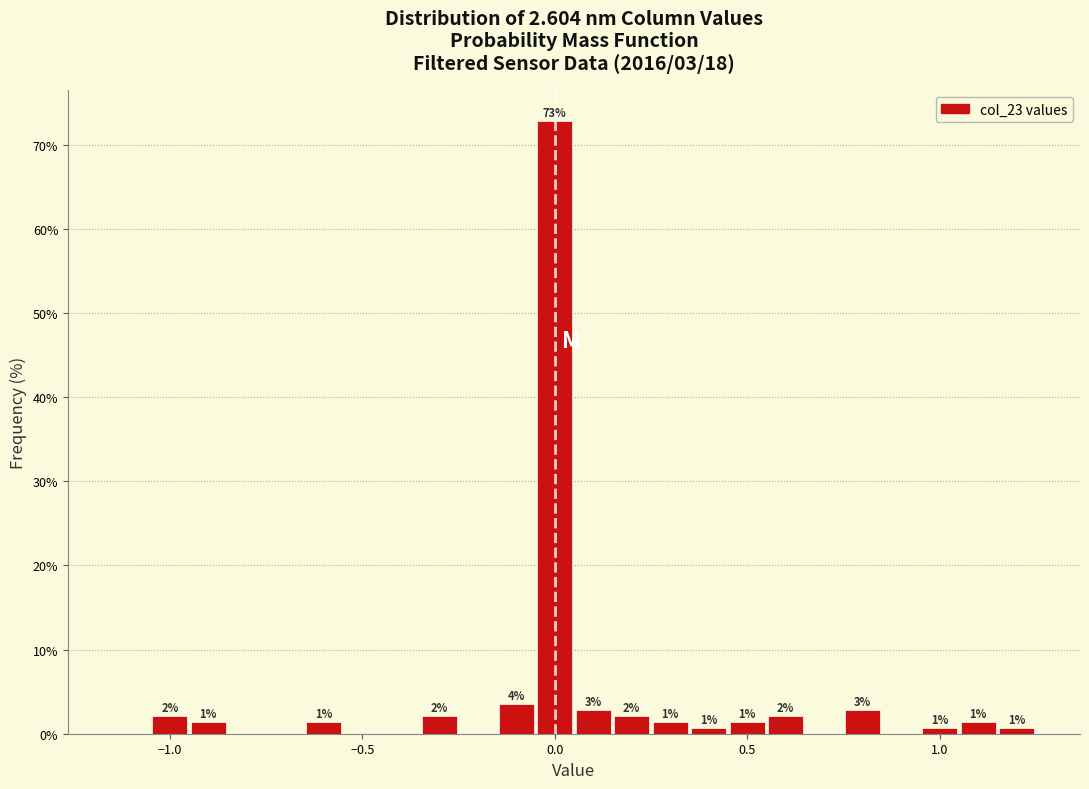

Read against the x-axis, roughly where is the centre of the tallest bar?

0.00